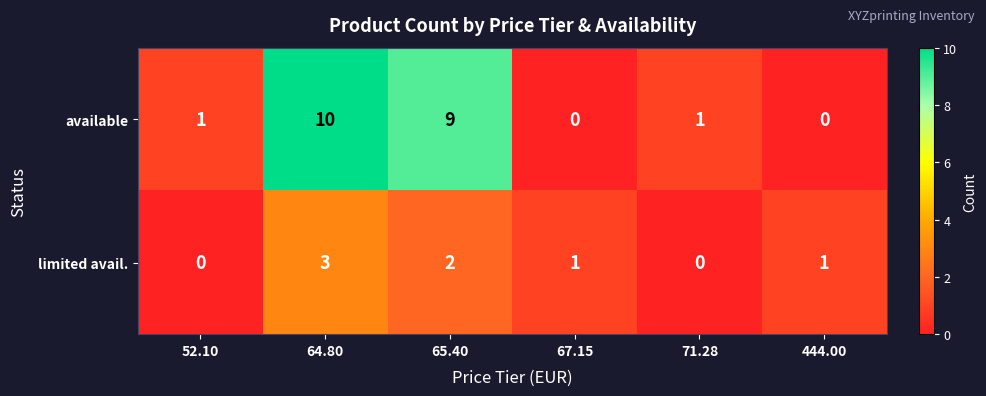

Count the available values in the range 0 to 9.

5